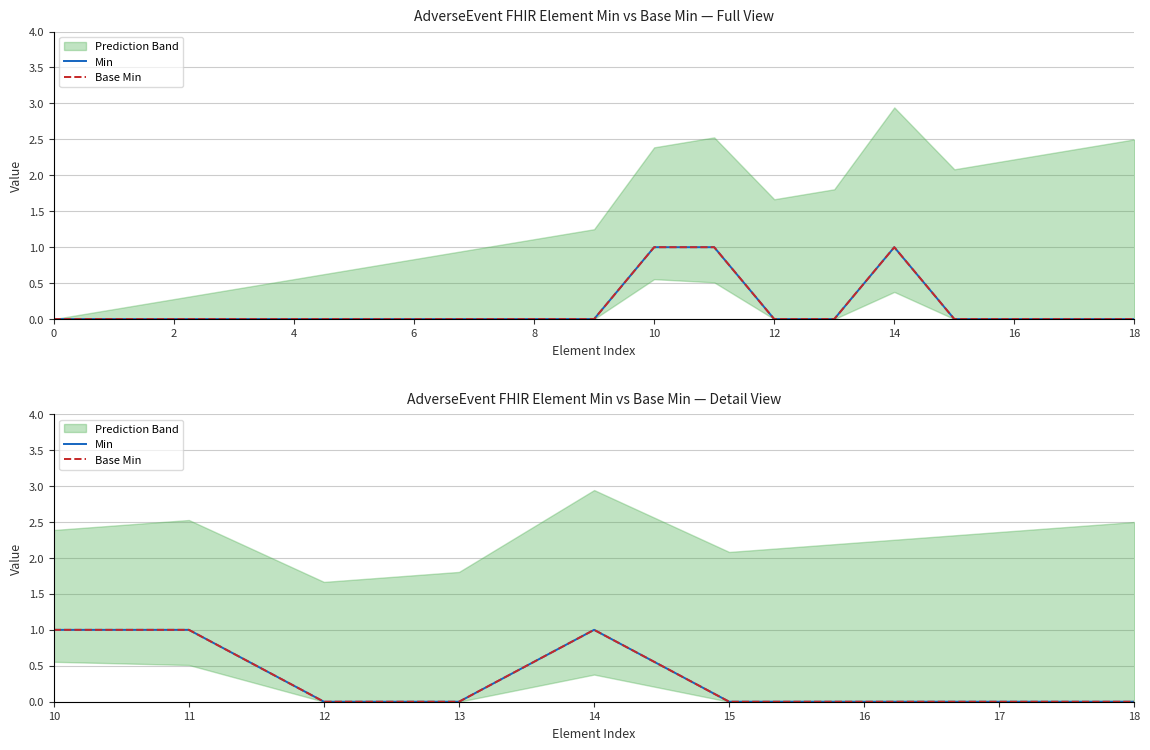

How many data points in Min are above 0?

3